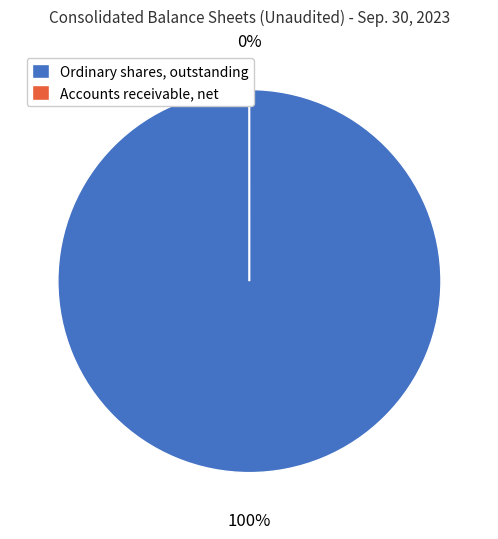

What percentage is the Ordinary shares, outstanding slice, to the nearest percent?

100%